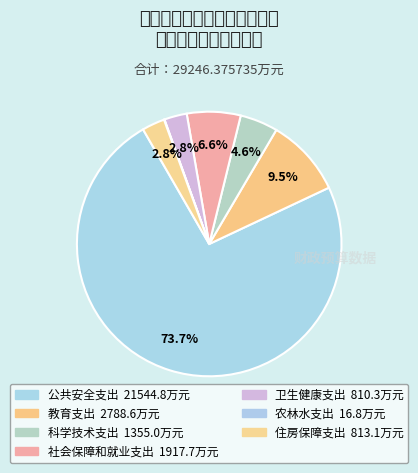

How many segments does this pie chart have?

7